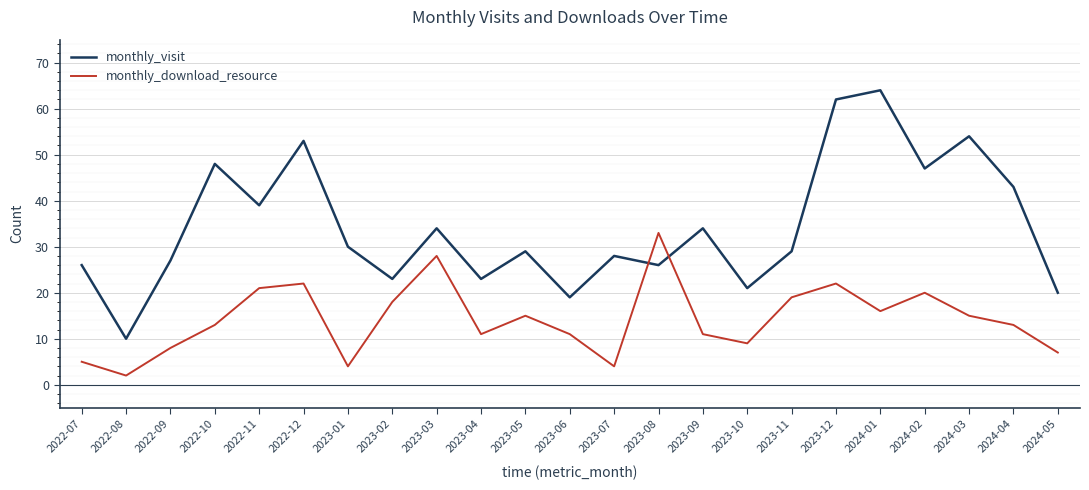

What is the greatest value displayed?

64